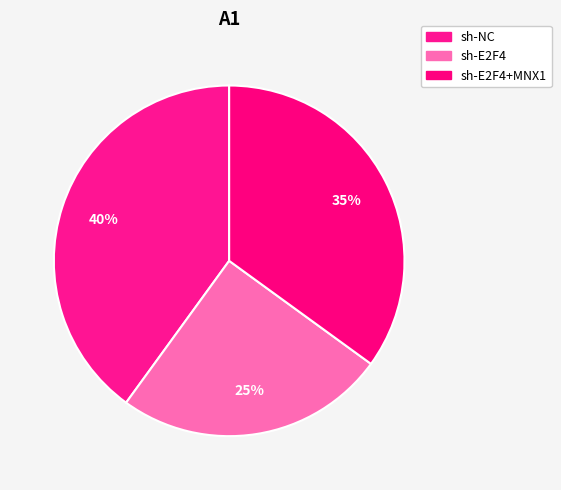

Does sh-NC account for over 50% of the chart?

No